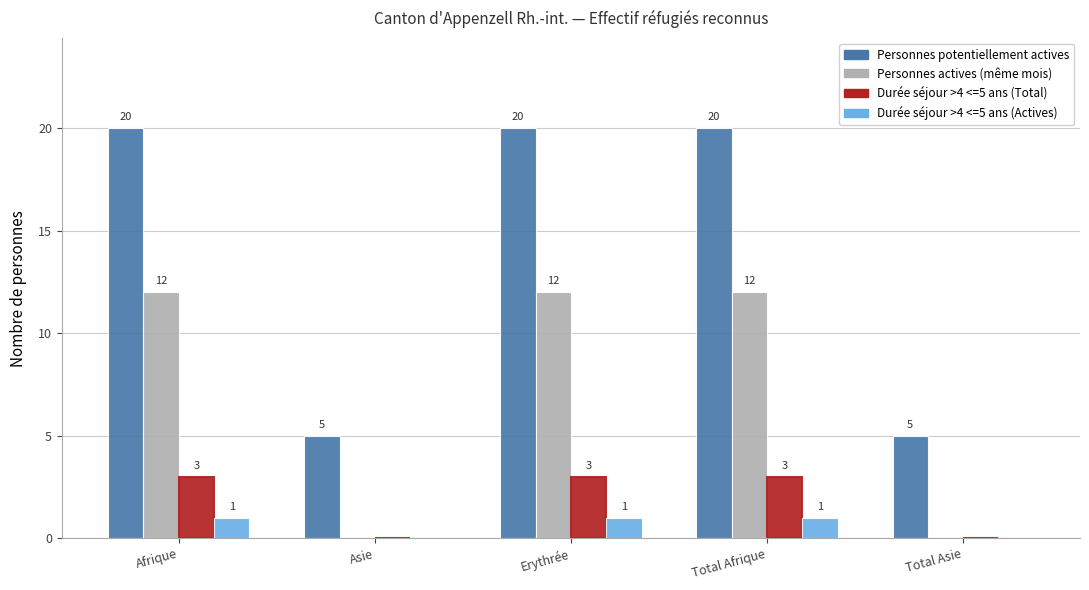

Reading left to right, extract all data points from this chart.

Personnes potentiellement actives: 20	5	20	20	5
Personnes actives (même mois): 12	0	12	12	0
Durée séjour >4 <=5 ans (Total): 3	0	3	3	0
Durée séjour >4 <=5 ans (Actives): 1	0	1	1	0